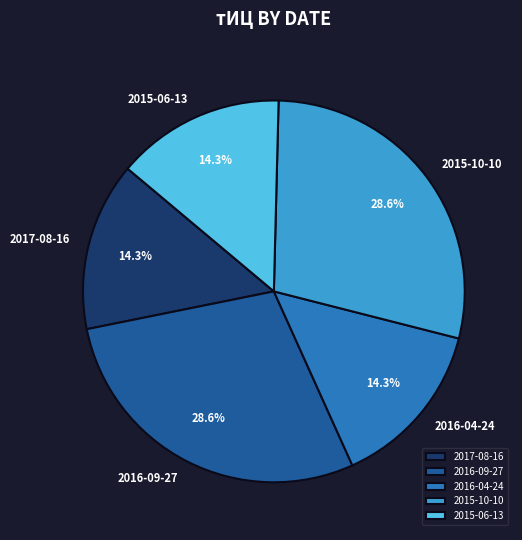

Is the sum of 2015-10-10 and 2015-06-13 greater than half?

No